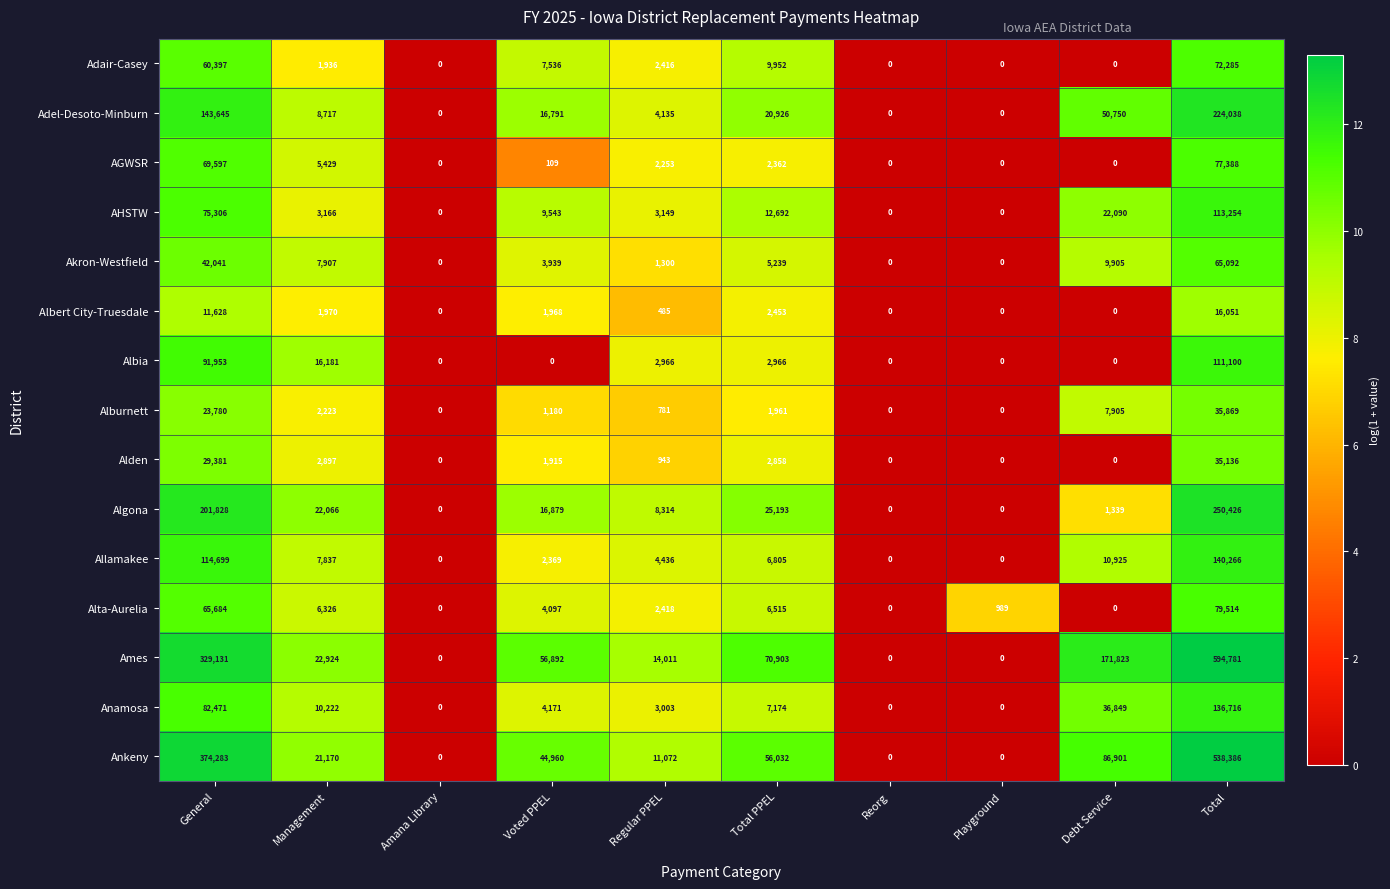

Which label corresponds to the largest value in the chart?

Total